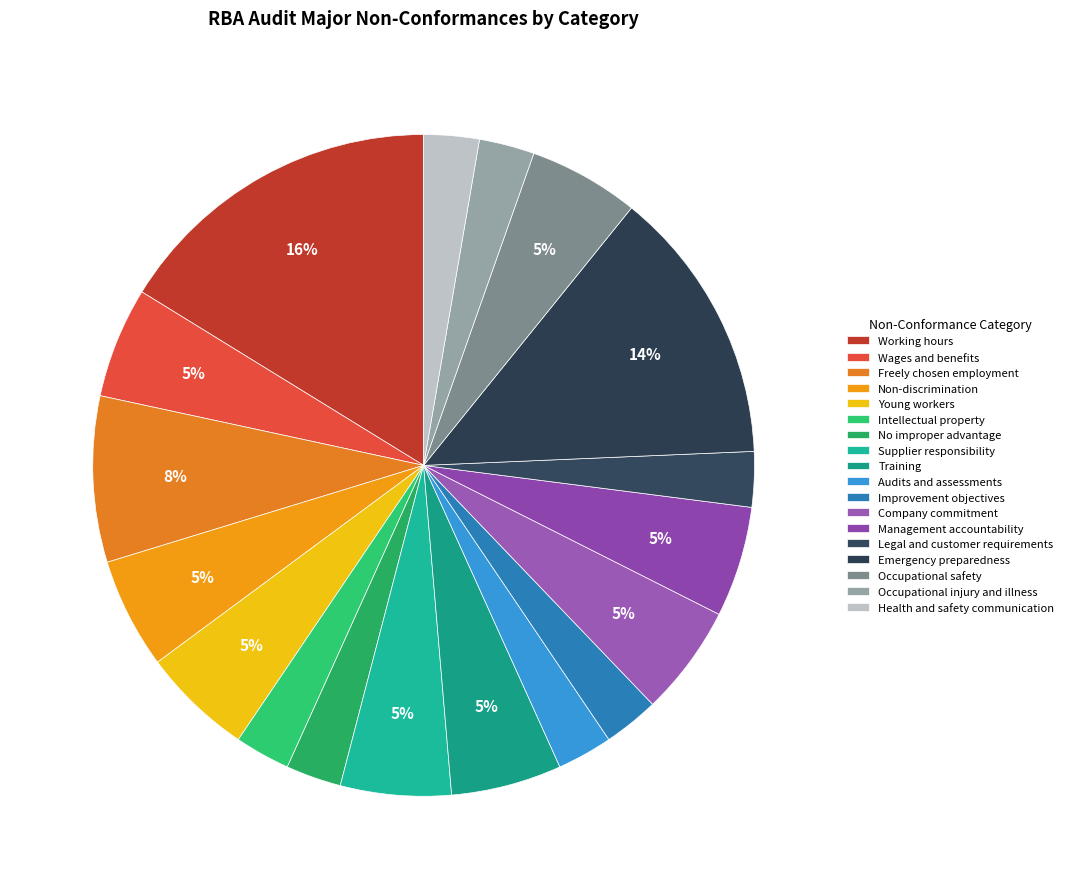

Does Legal and customer requirements account for over 50% of the chart?

No